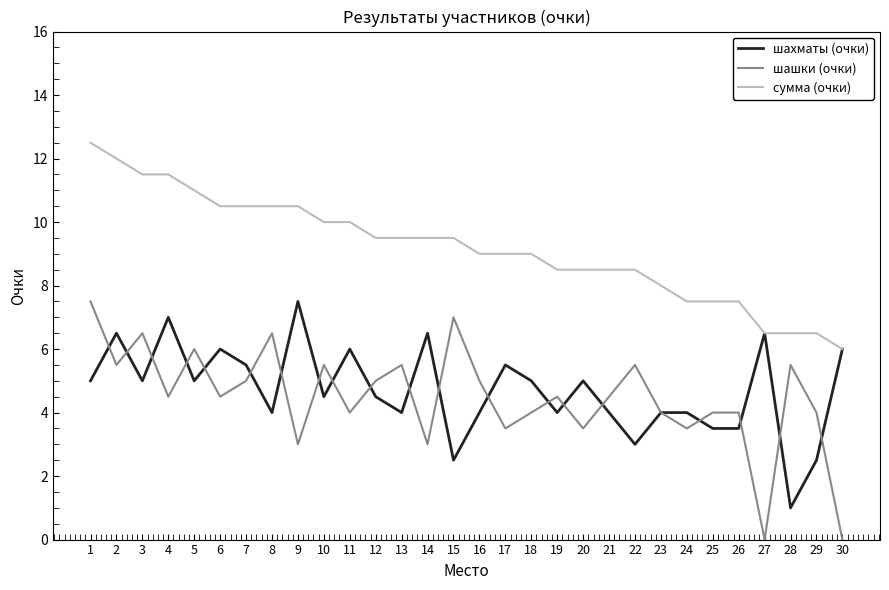

What is the sum of the шахматы (очки) values at 4 and 8?

11.0